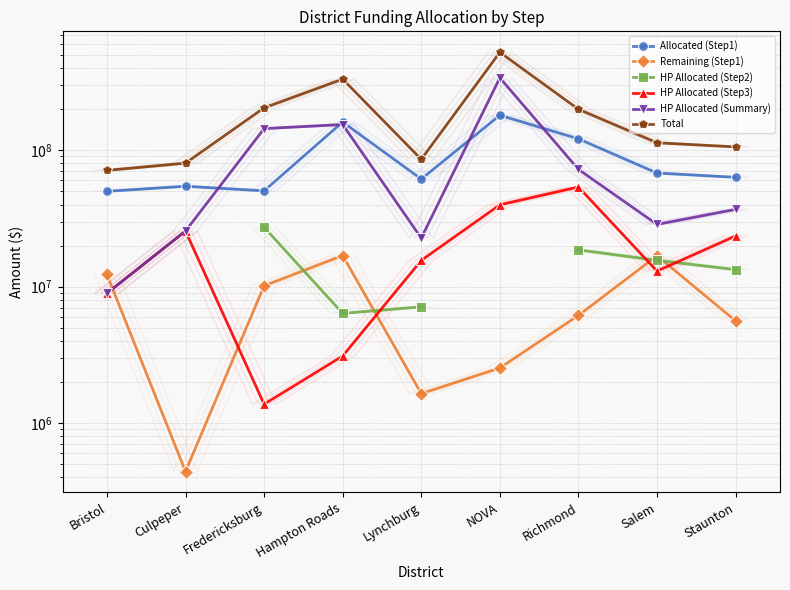

What is the sum of all Remaining (Step1) values?

72501396.0